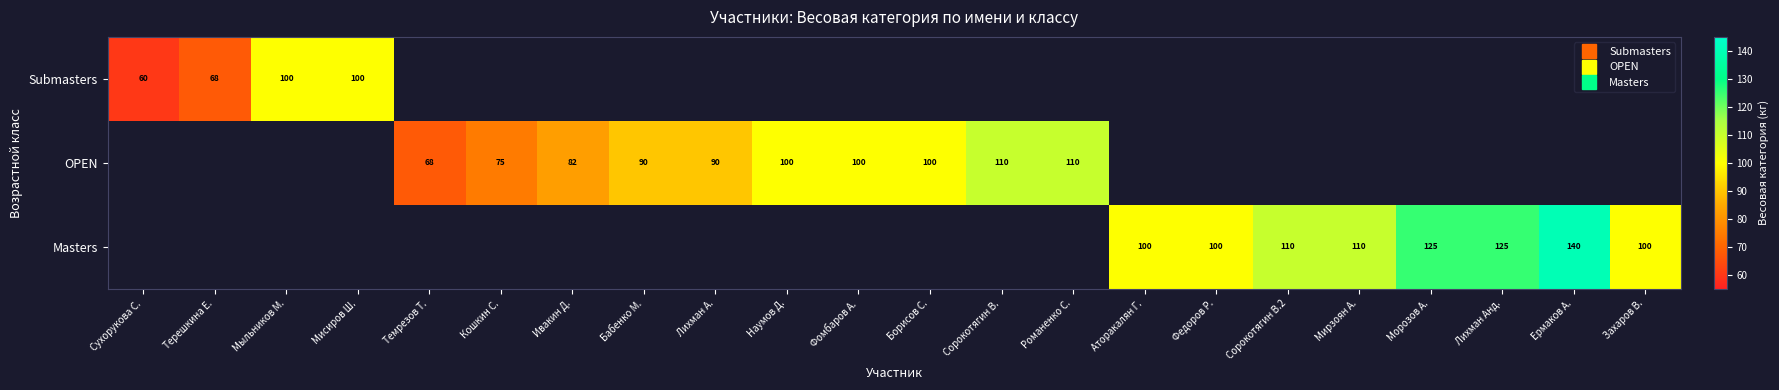

At which category is the sum across all series the highest?

Ермаков А.